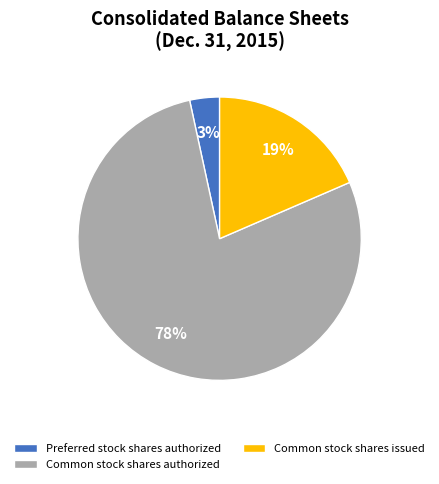

To the nearest percent, what is the difference between the Preferred stock shares authorized and Common stock shares authorized slice percentages?

75%